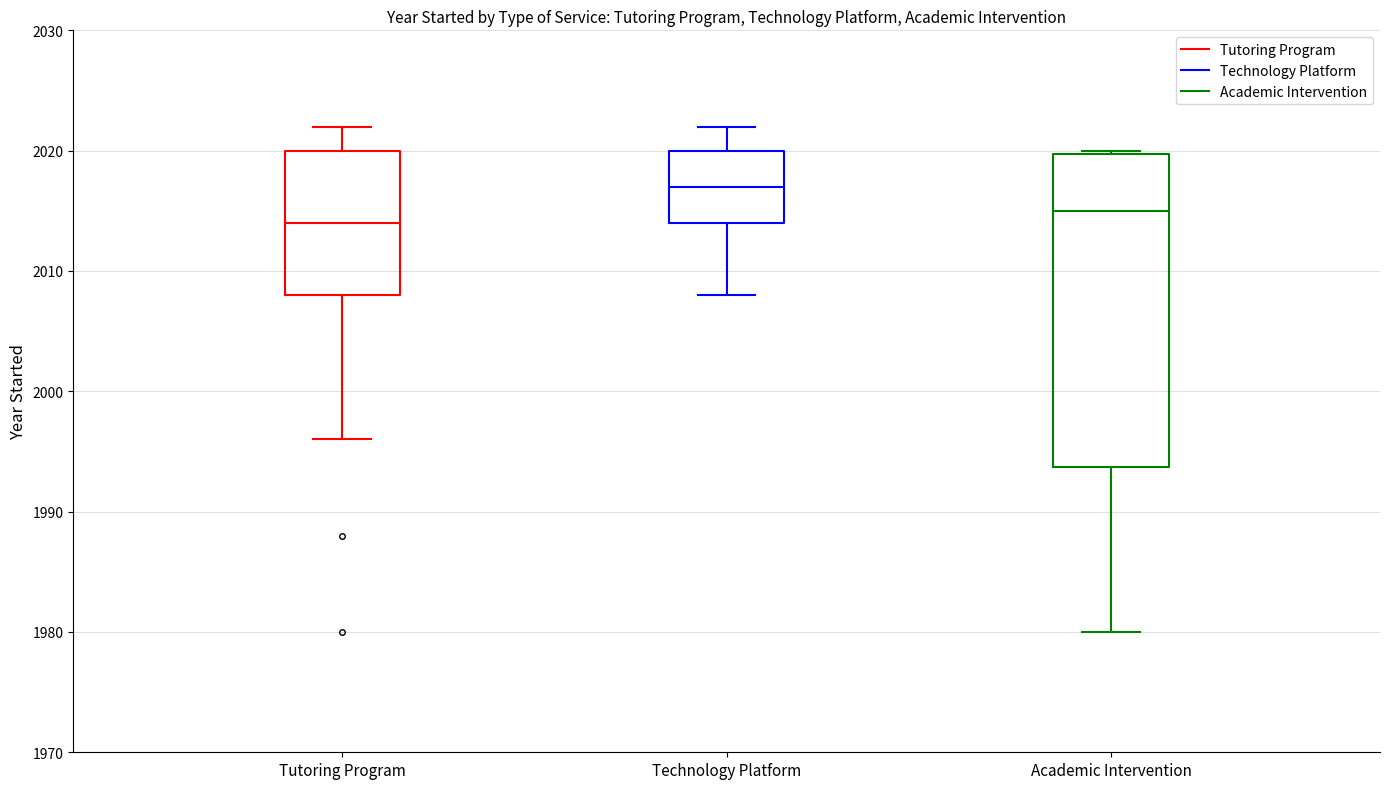

Comparing the boxes themselves (not the whiskers), which one is the tallest?

Academic Intervention